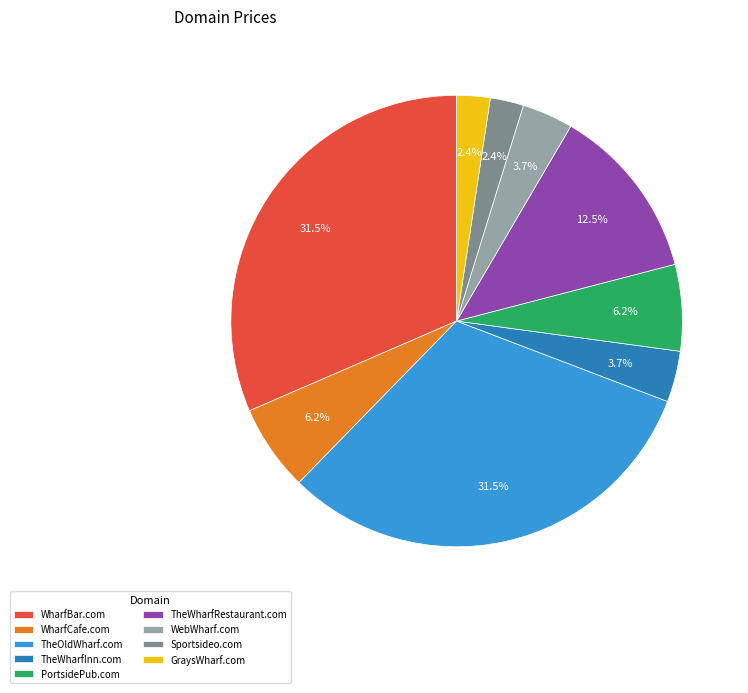

Between WharfBar.com and GraysWharf.com, which is larger?

WharfBar.com